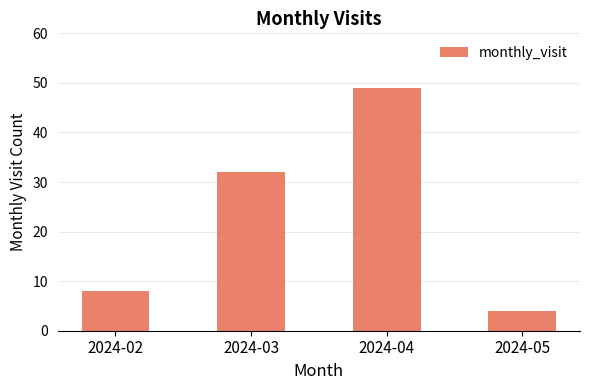

Which has a higher value, 2024-02 or 2024-04?

2024-04